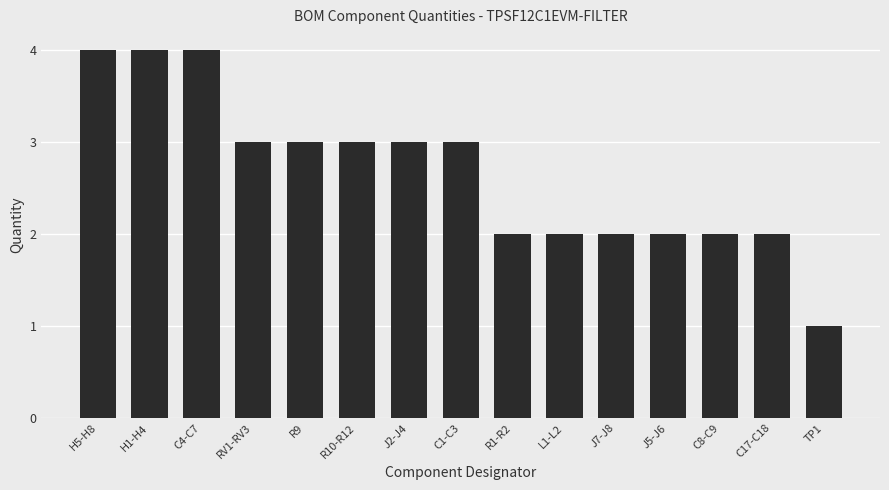

Does the chart contain any negative values?

No